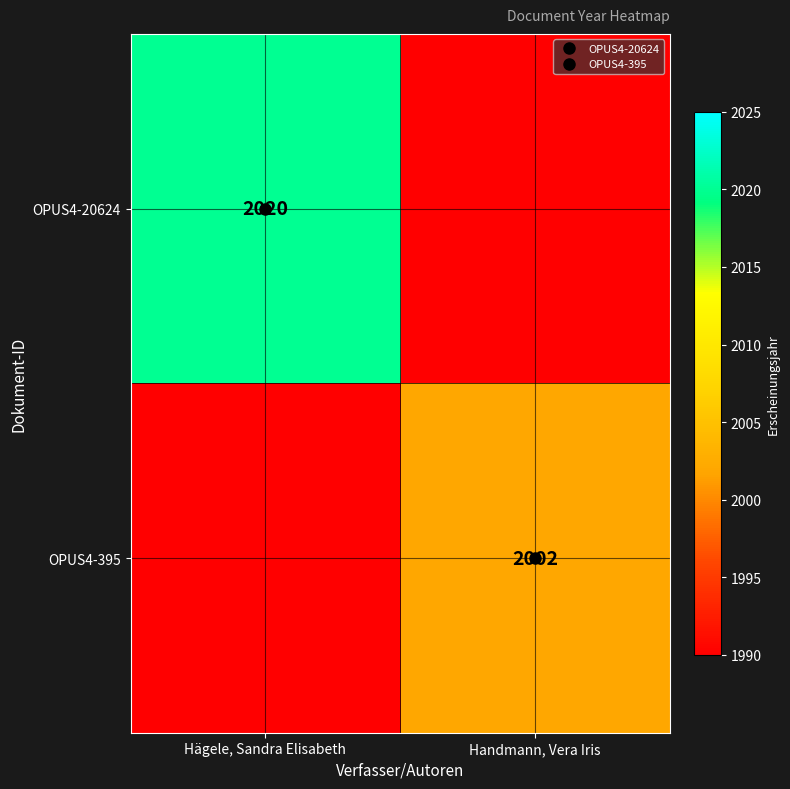

Count the number of categories in the chart.

2